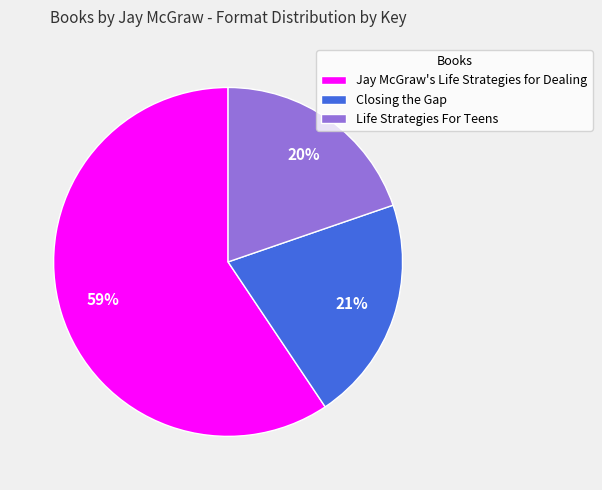

Which category accounts for the majority?

Jay McGraw's Life Strategies for Dealing